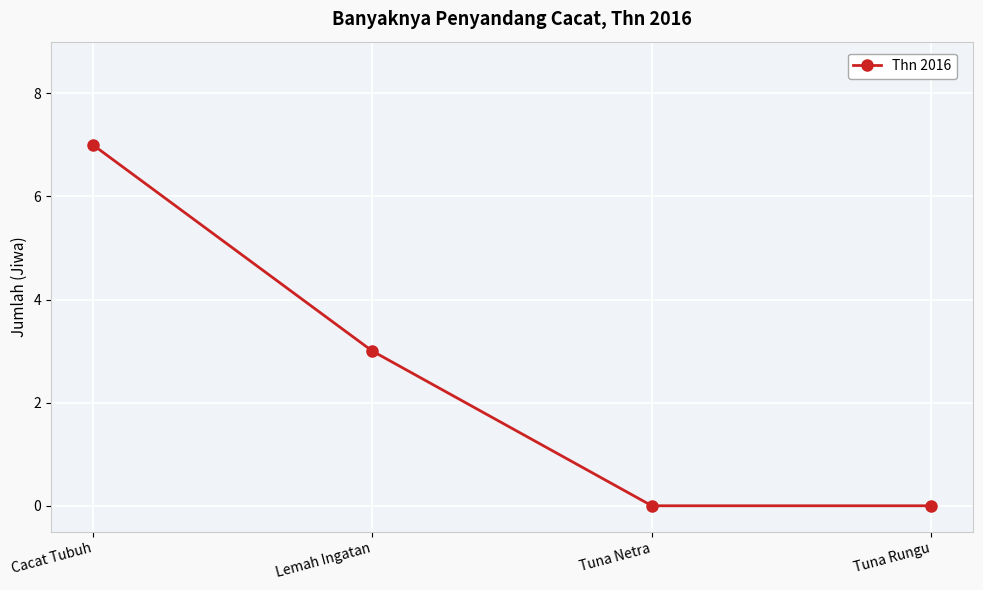

What is the difference between the maximum and second lowest values?

7